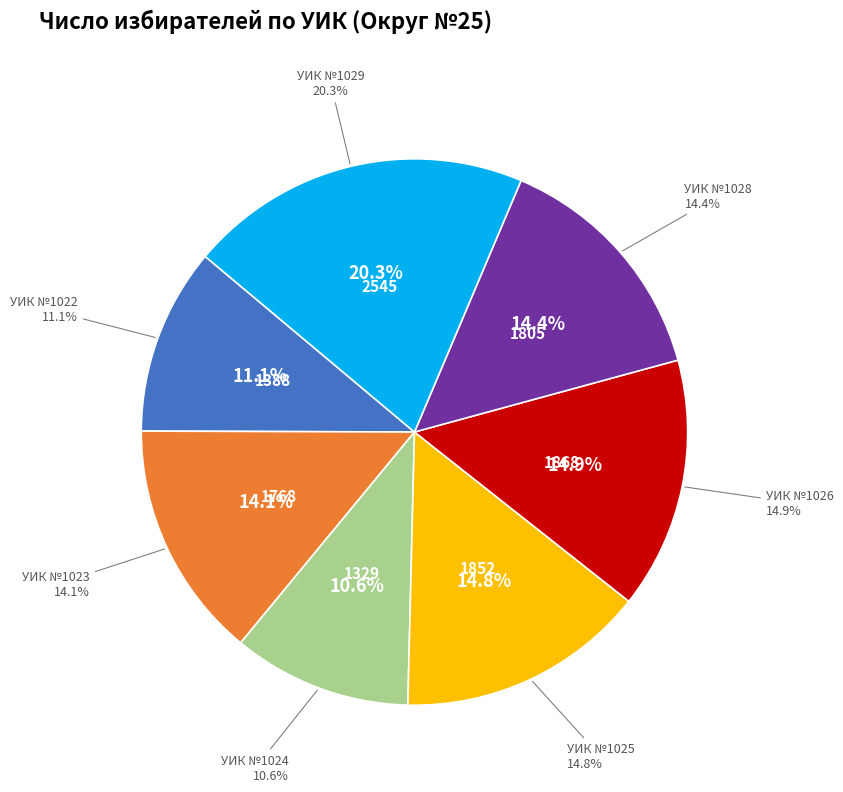

Is it true that 1022 is 5% of the pie?

False